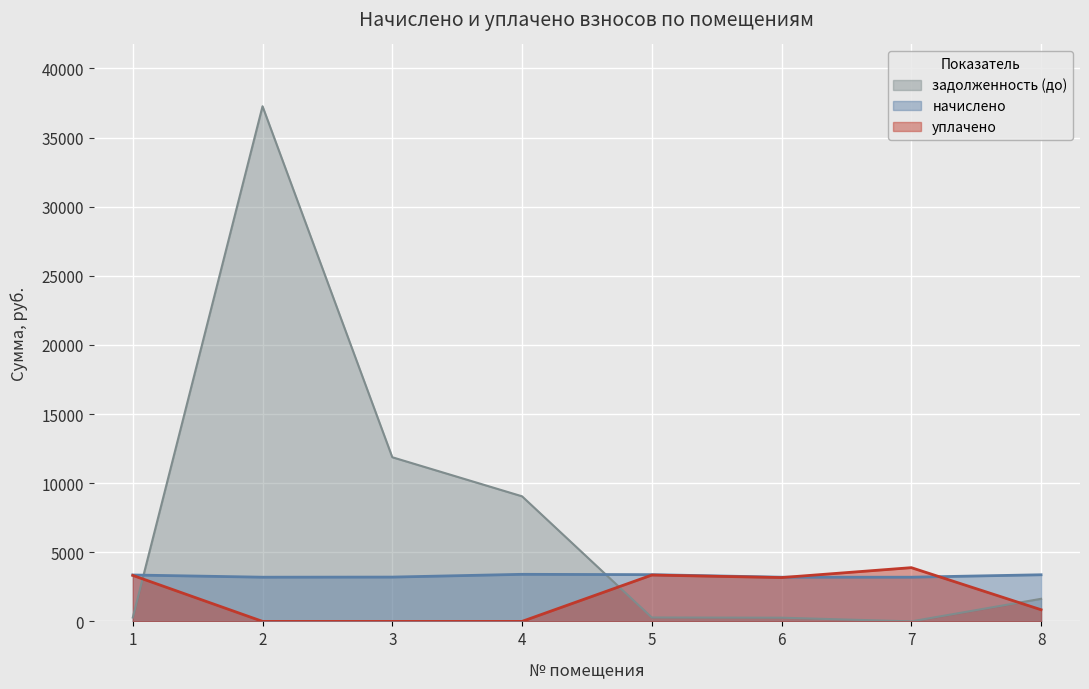

What is the average value of the начислено series?

3288.7